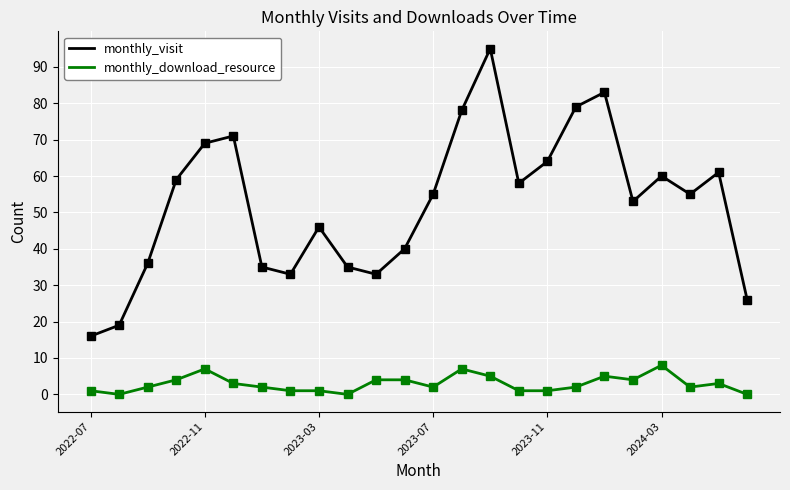

What is the difference between the second highest and second lowest values in the monthly_download_resource series?

7